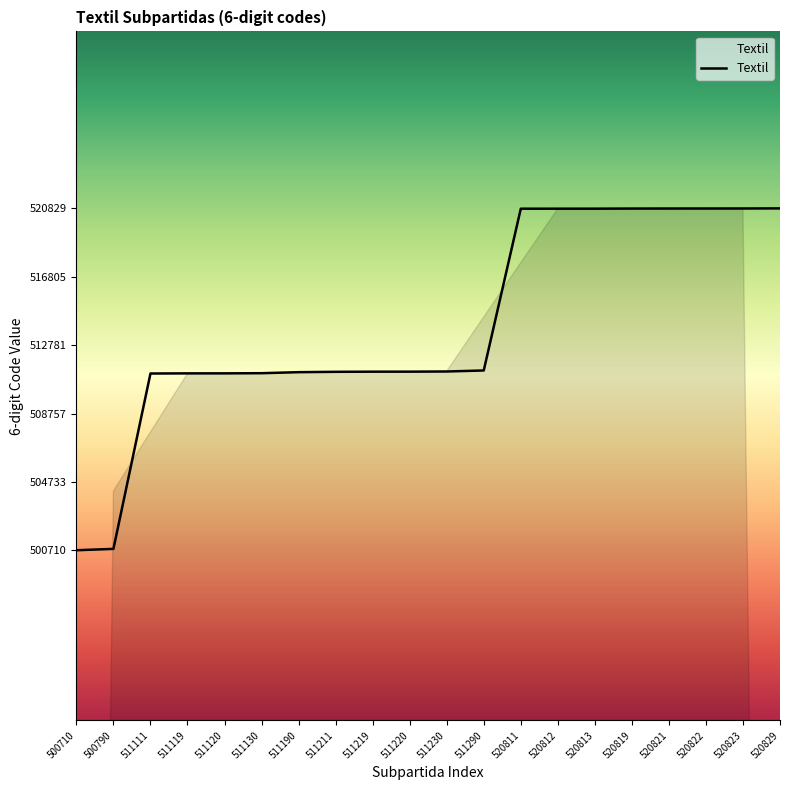

What is the difference between the second highest and minimum values?

20113